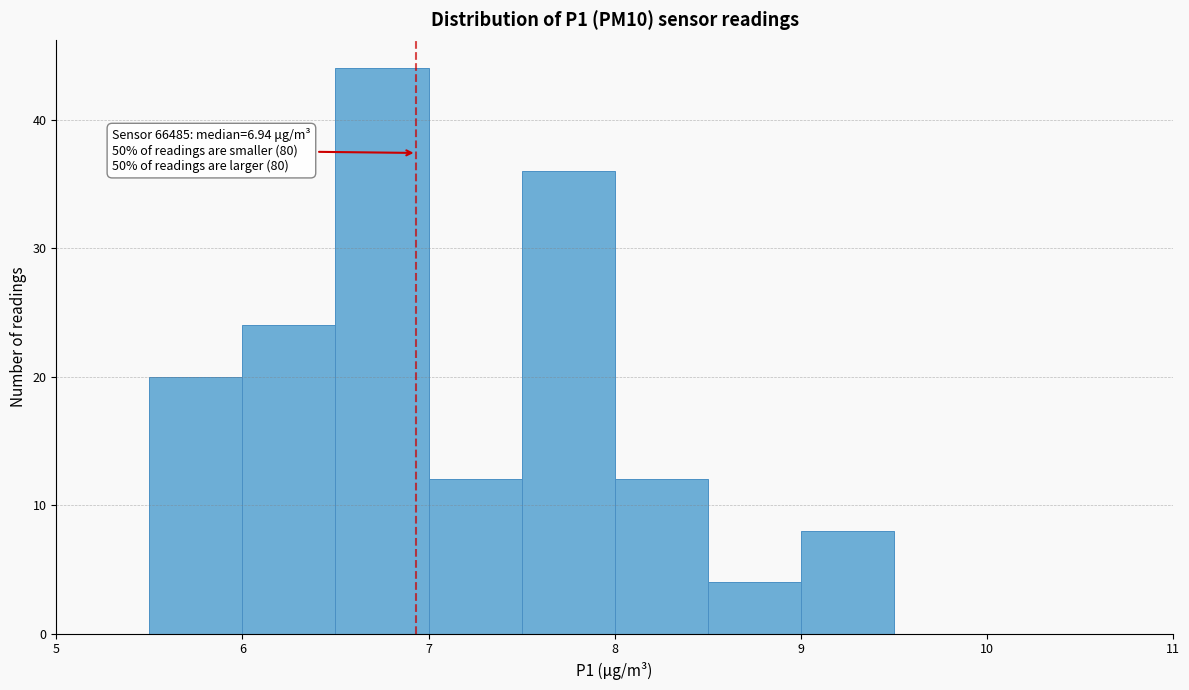

Which range on the x-axis has the tallest bar?

6.5 to 7.0